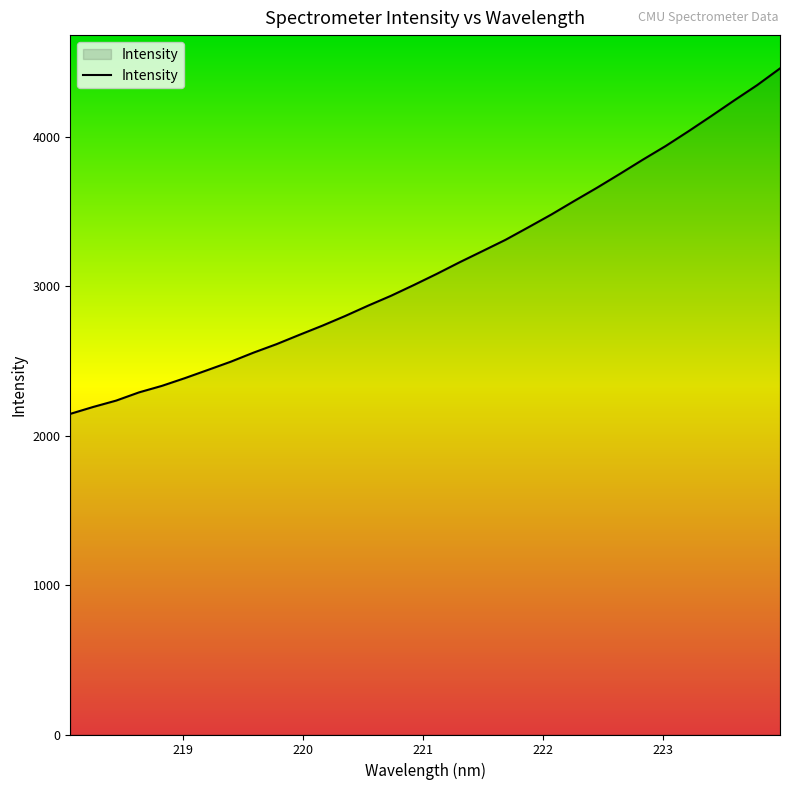

What is the difference between the maximum and minimum values?

2313.0